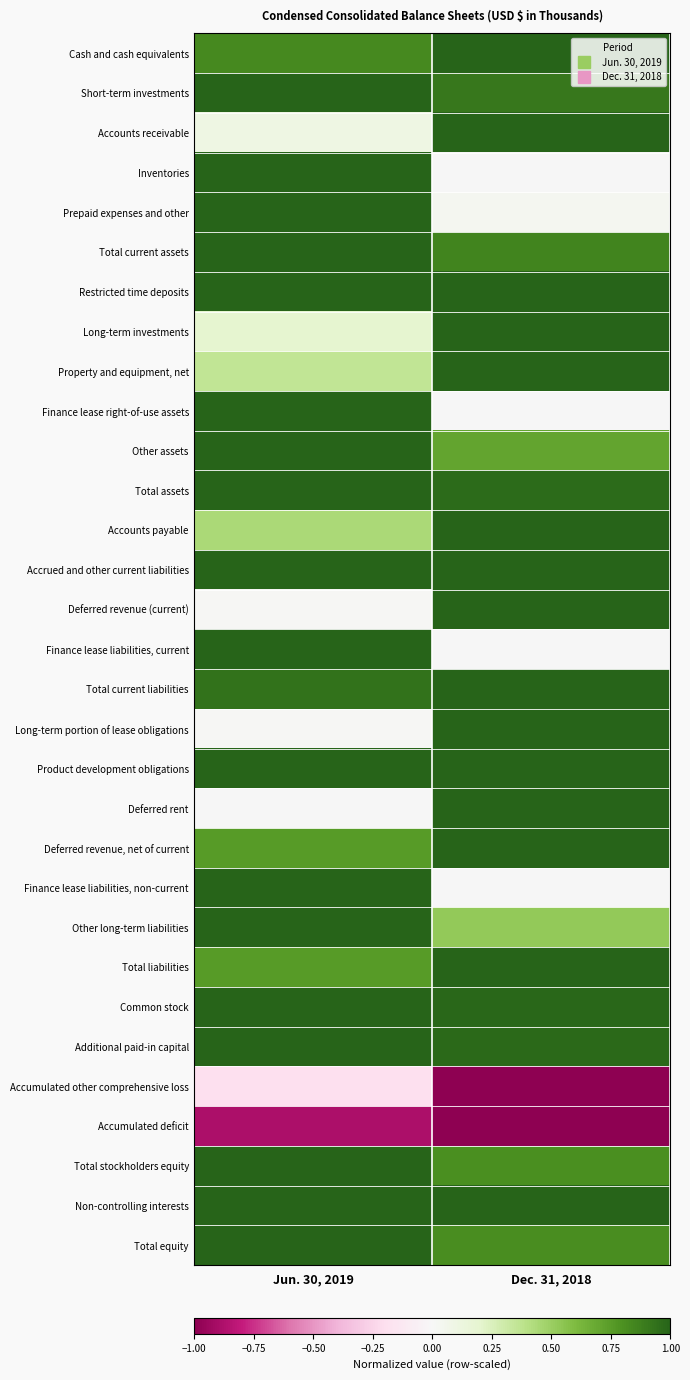

How many distinct data groups are displayed?

31